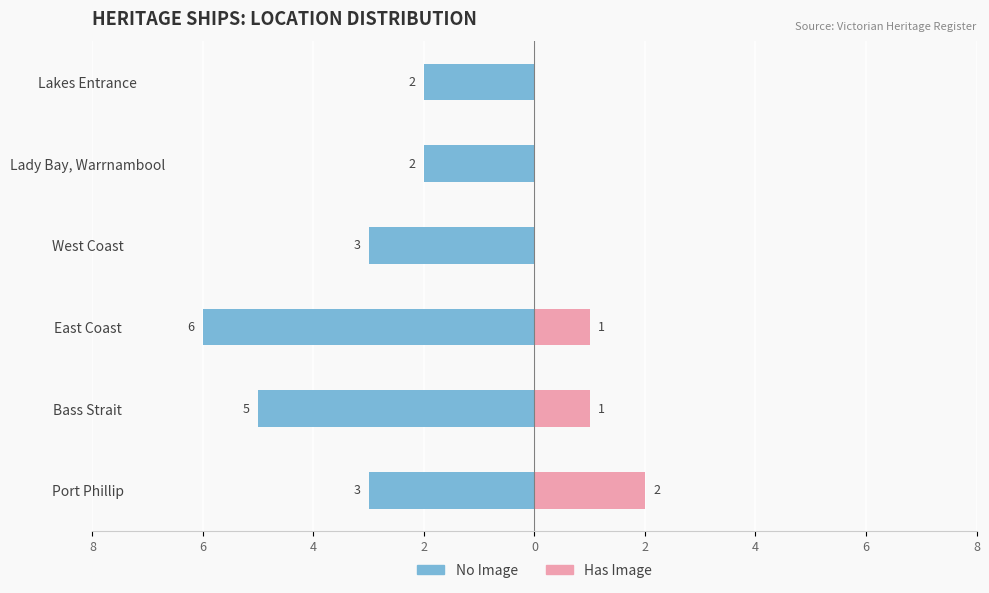

Which series changed the most between Bass Strait and East Coast?

No Image